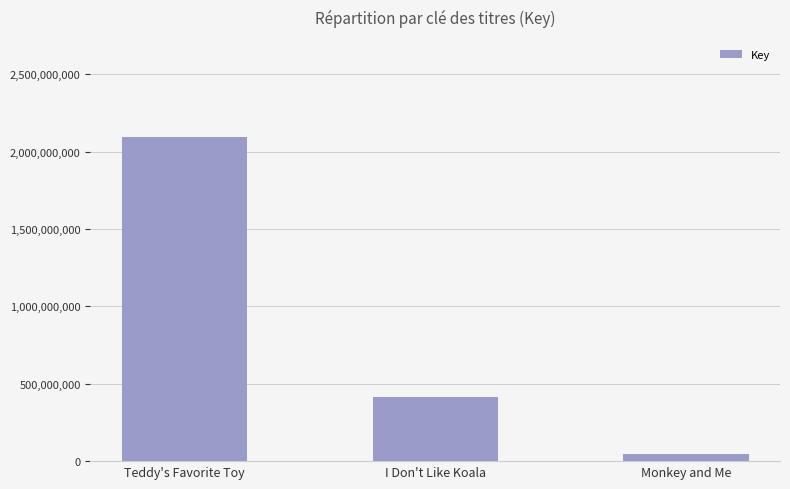

Reading right to left, list all the values displayed in this chart.

Monkey and Me=45328441	I Don't Like Koala=414137076	Teddy's Favorite Toy=2094181786